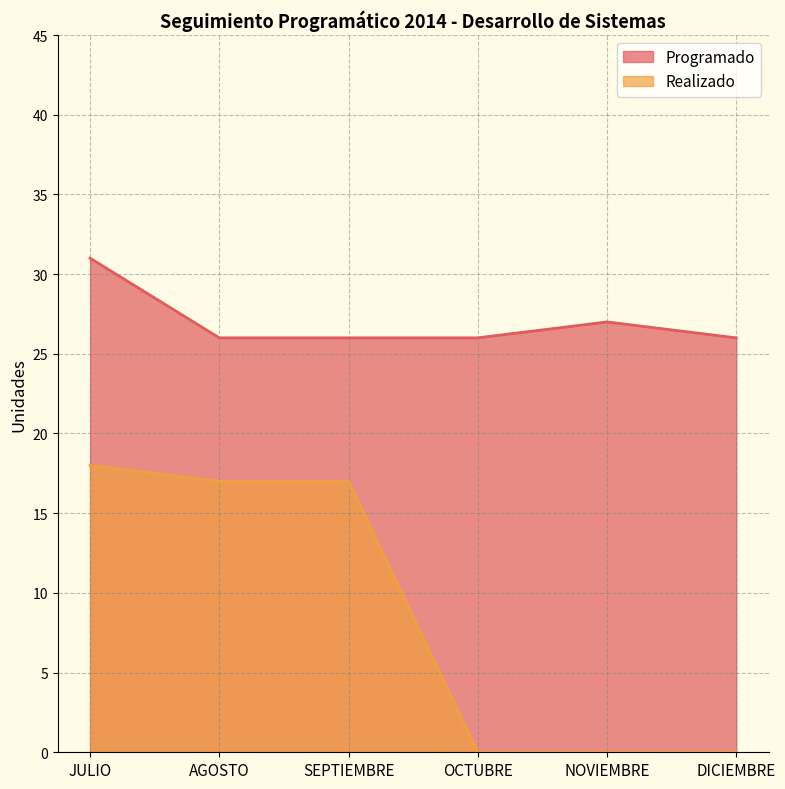

Is the value of Realizado at SEPTIEMBRE greater than the value of Programado at DICIEMBRE?

No